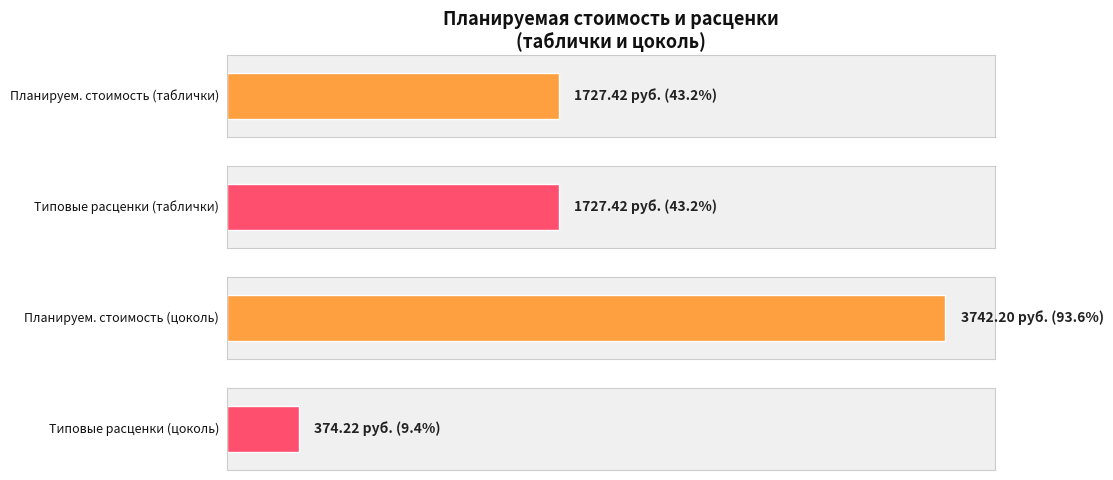

Between цоколь and таблички (адресные, подъездные), which is larger?

цоколь